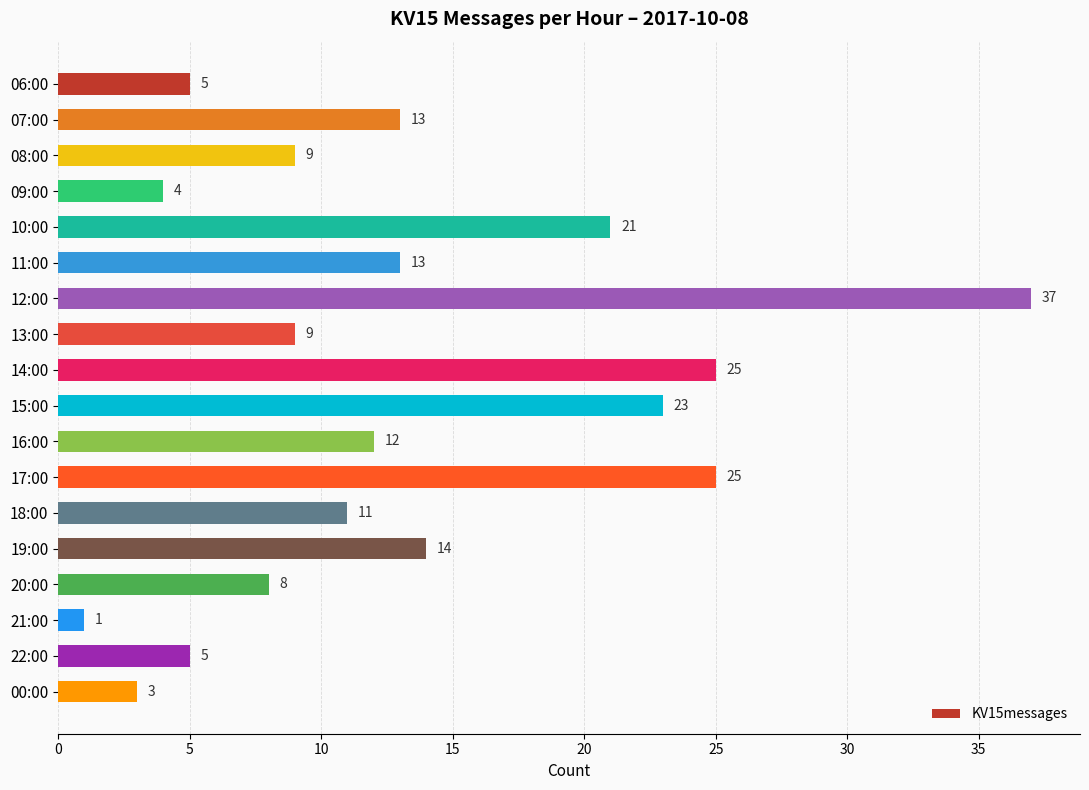

What is the sum of all values?

238